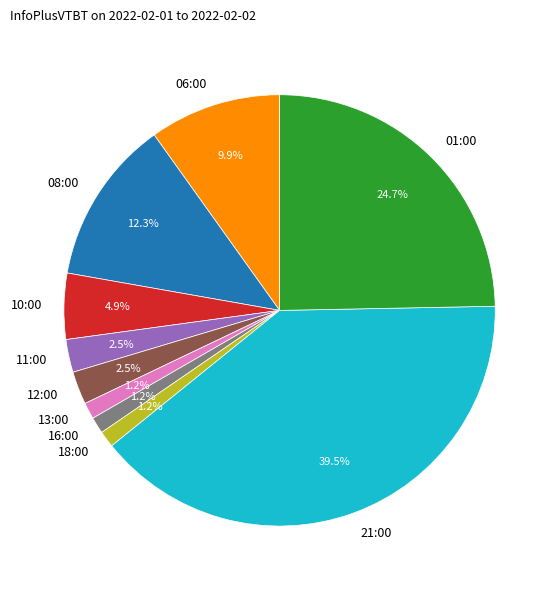

Combined, do 10:00 and 21:00 account for over 50%?

No